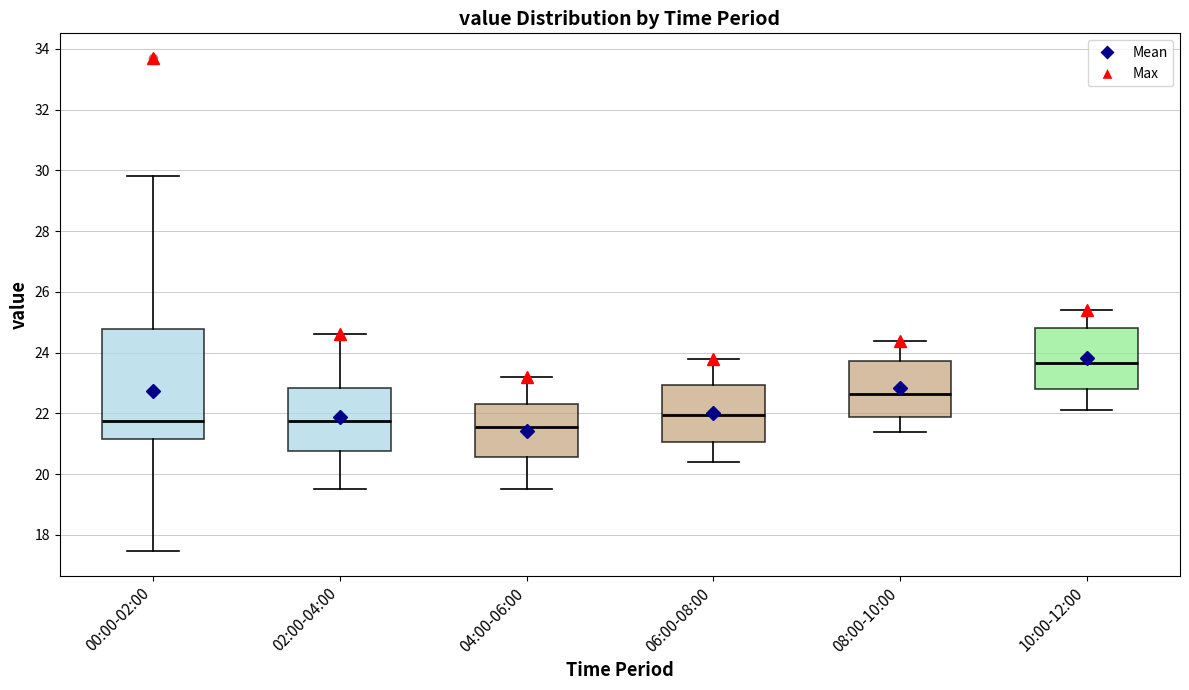

Reading left to right, read every box against the y-axis: the position of its median line, the range the box covers, and the ends of its whiskers. The values are not printed on the chart, so give them approximately, as read against the axis.

00:00-02:00: median 21.8, box 21.2 to 24.8, whiskers 17.4 to 29.8
02:00-04:00: median 21.8, box 20.8 to 22.8, whiskers 19.6 to 24.6
04:00-06:00: median 21.6, box 20.6 to 22.4, whiskers 19.6 to 23.2
06:00-08:00: median 22.0, box 21.0 to 23.0, whiskers 20.4 to 23.8
08:00-10:00: median 22.6, box 21.8 to 23.8, whiskers 21.4 to 24.4
10:00-12:00: median 23.6, box 22.8 to 24.8, whiskers 22.2 to 25.4